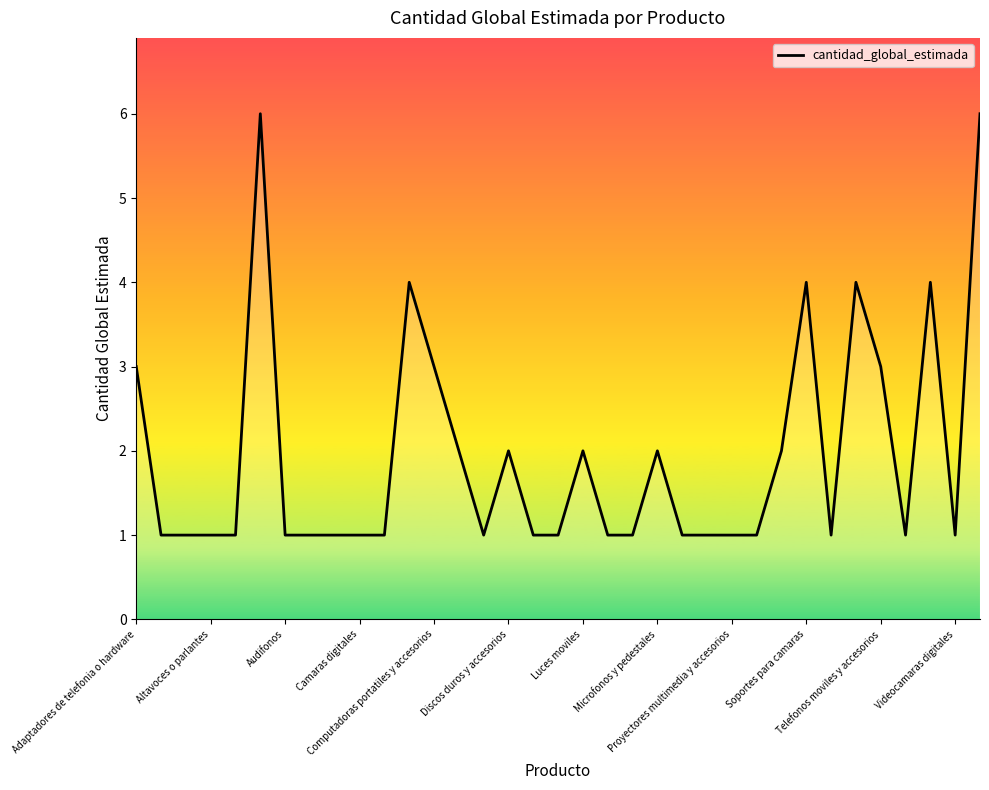

What is the greatest value displayed?

6